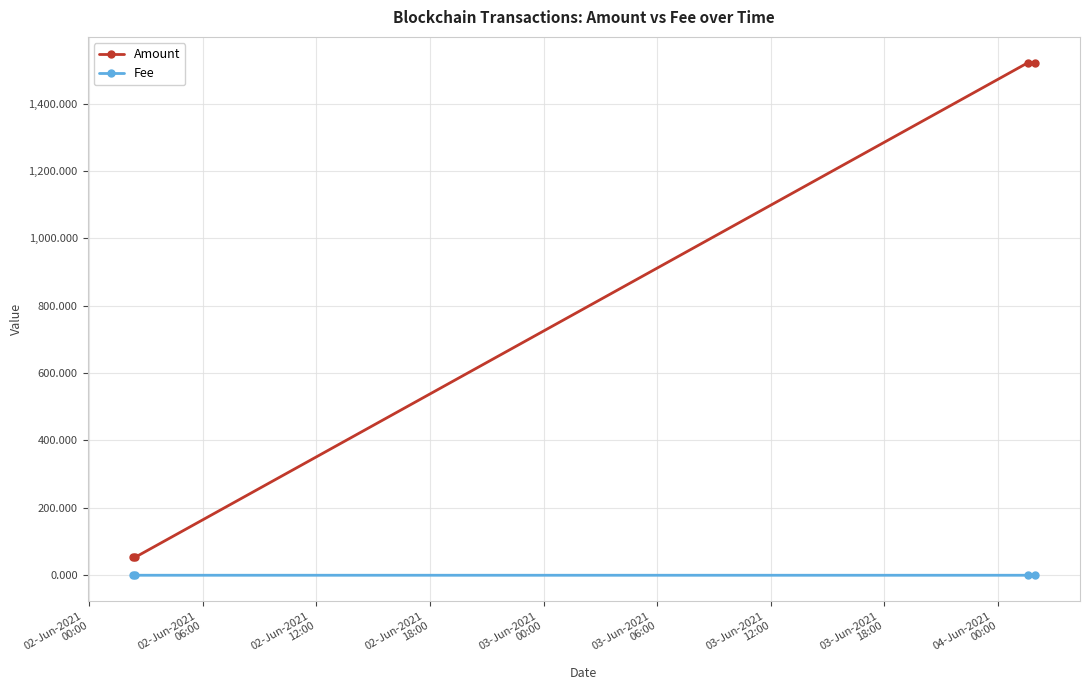

How many lines are shown in the chart?

2